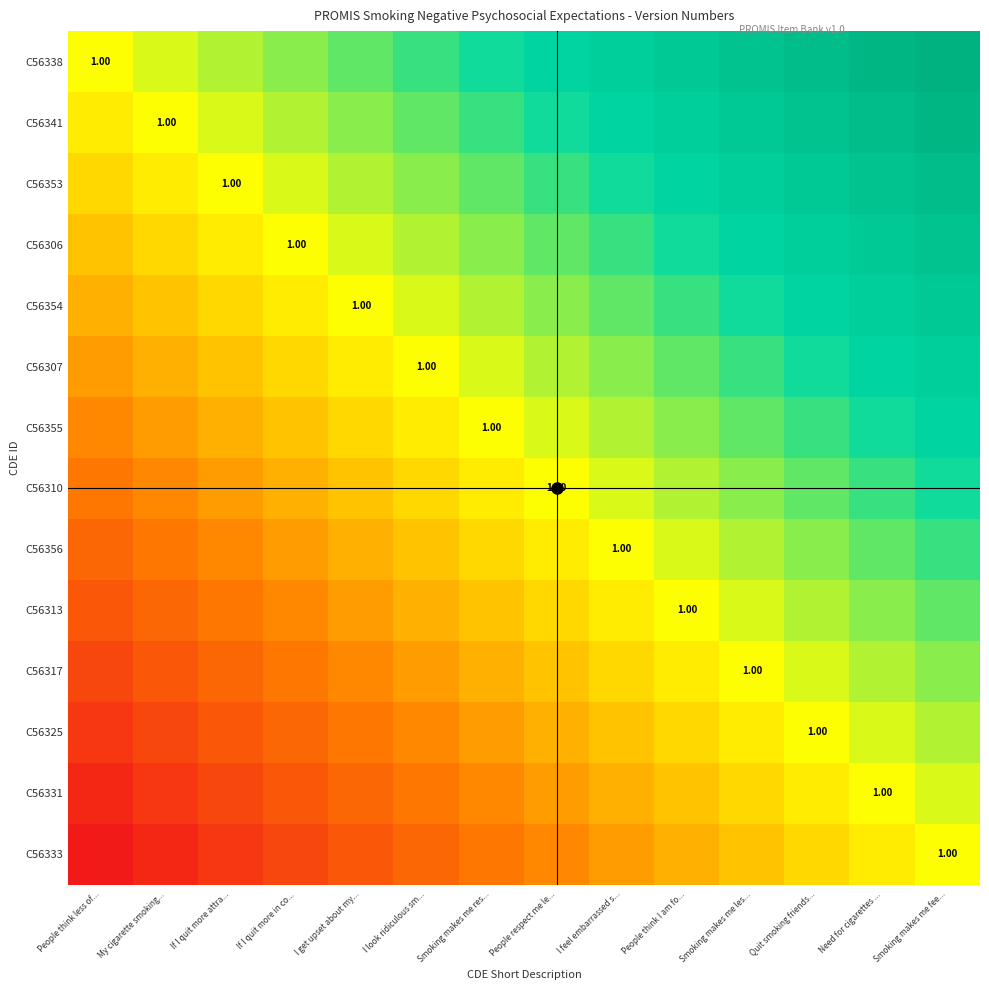

Which series has the largest total across all categories?

C56338